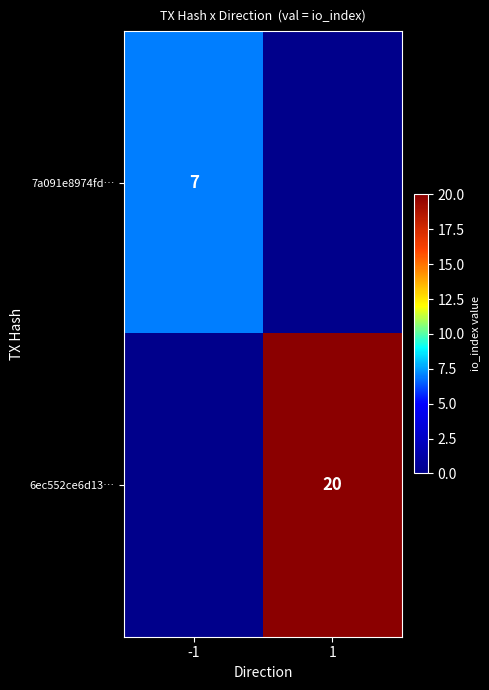

True or false: 7a091e8974fd… has a value of 9 at -1.

False